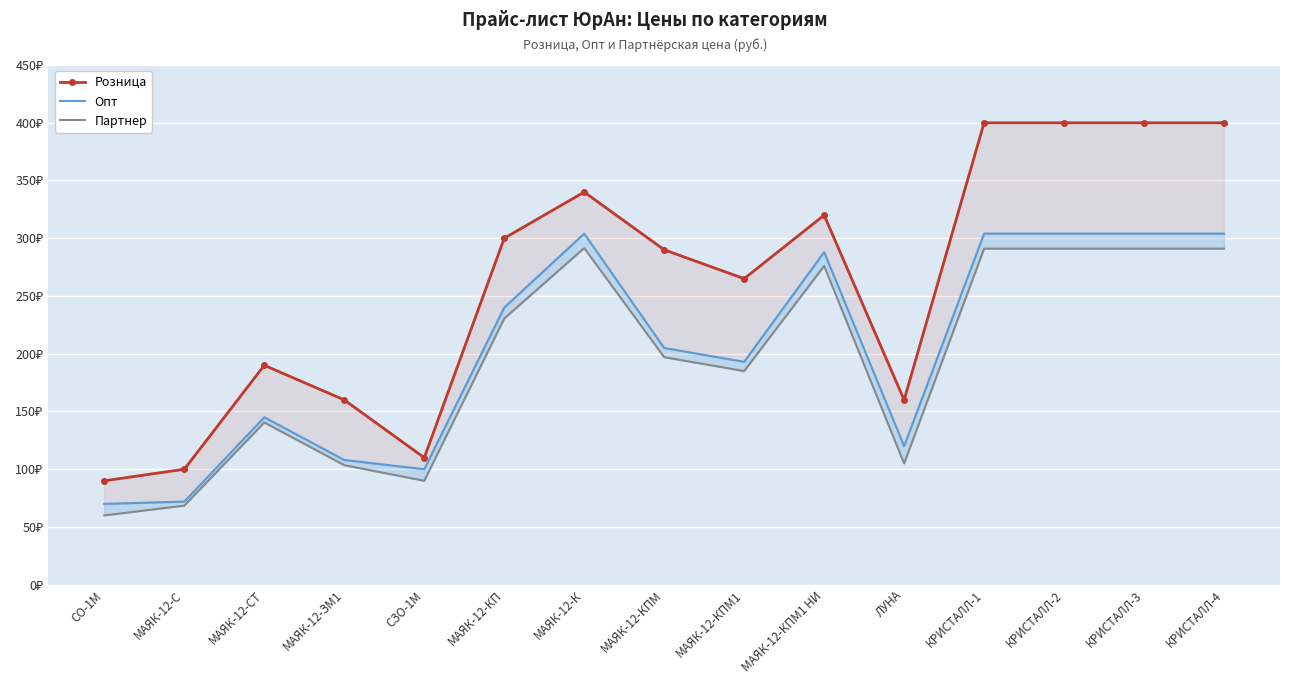

How many interior local peaks does the Розница series have?

3